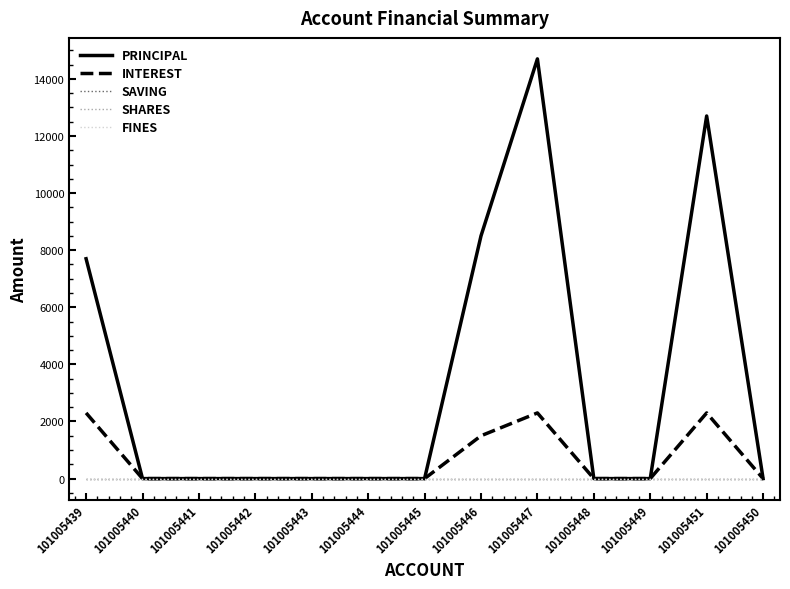

Which series has the largest range (max minus min)?

PRINCIPAL